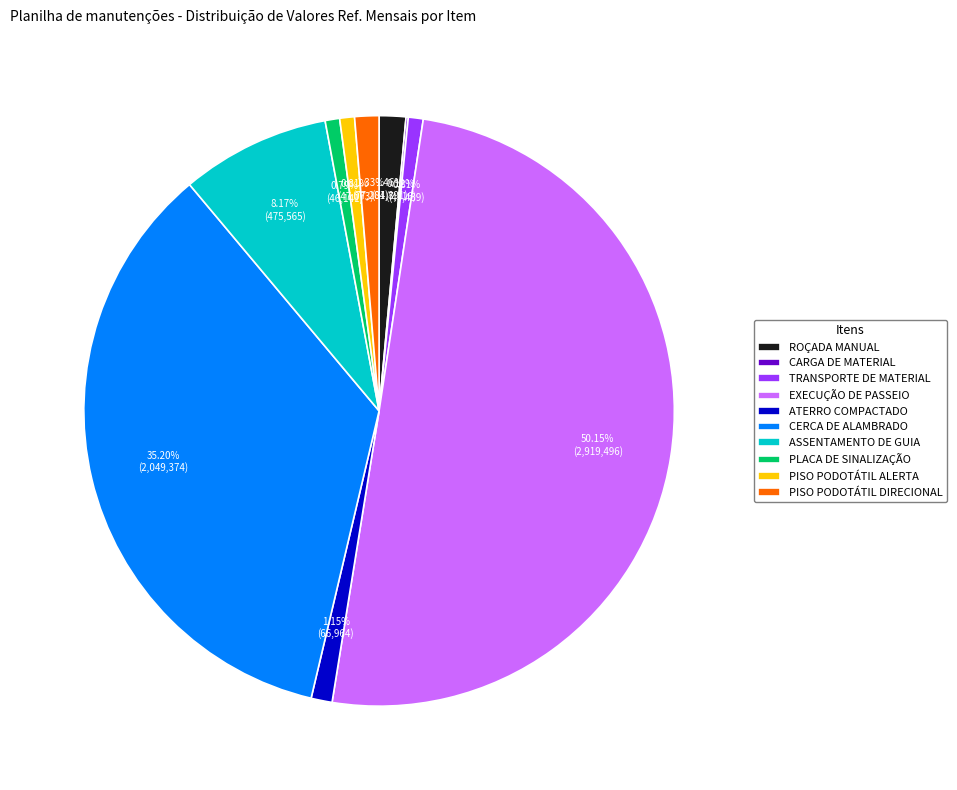

To the nearest percent, what is the average slice percentage?

10%